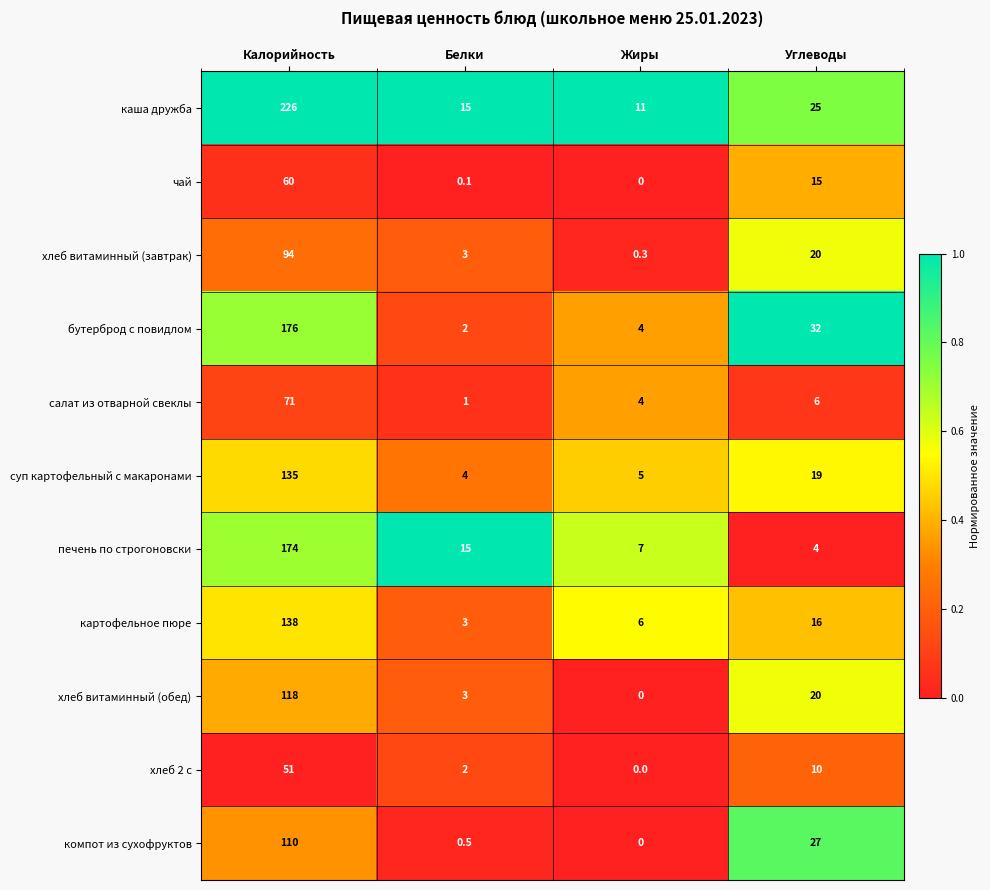

What is the total value across all series at Калорийность?

1353.0